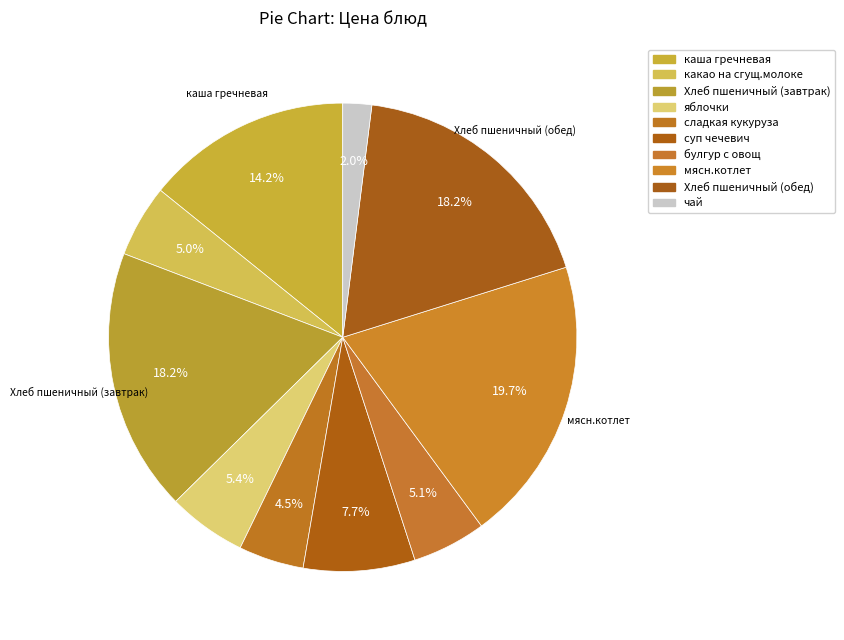

What is the total percentage of суп чечевич and мясн.котлет?

27.4%